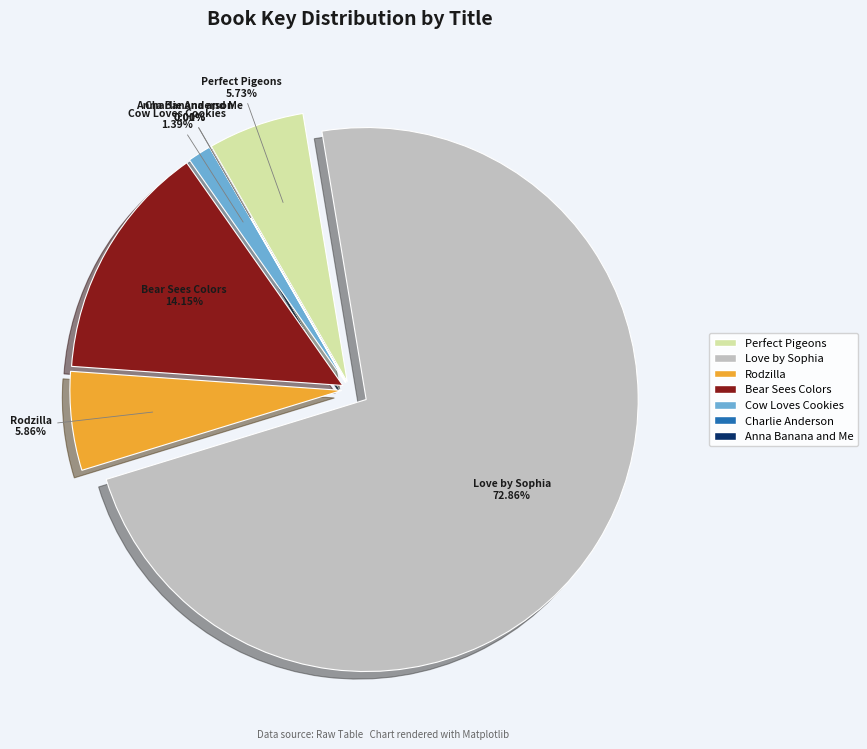

How many slices are in this pie chart?

7